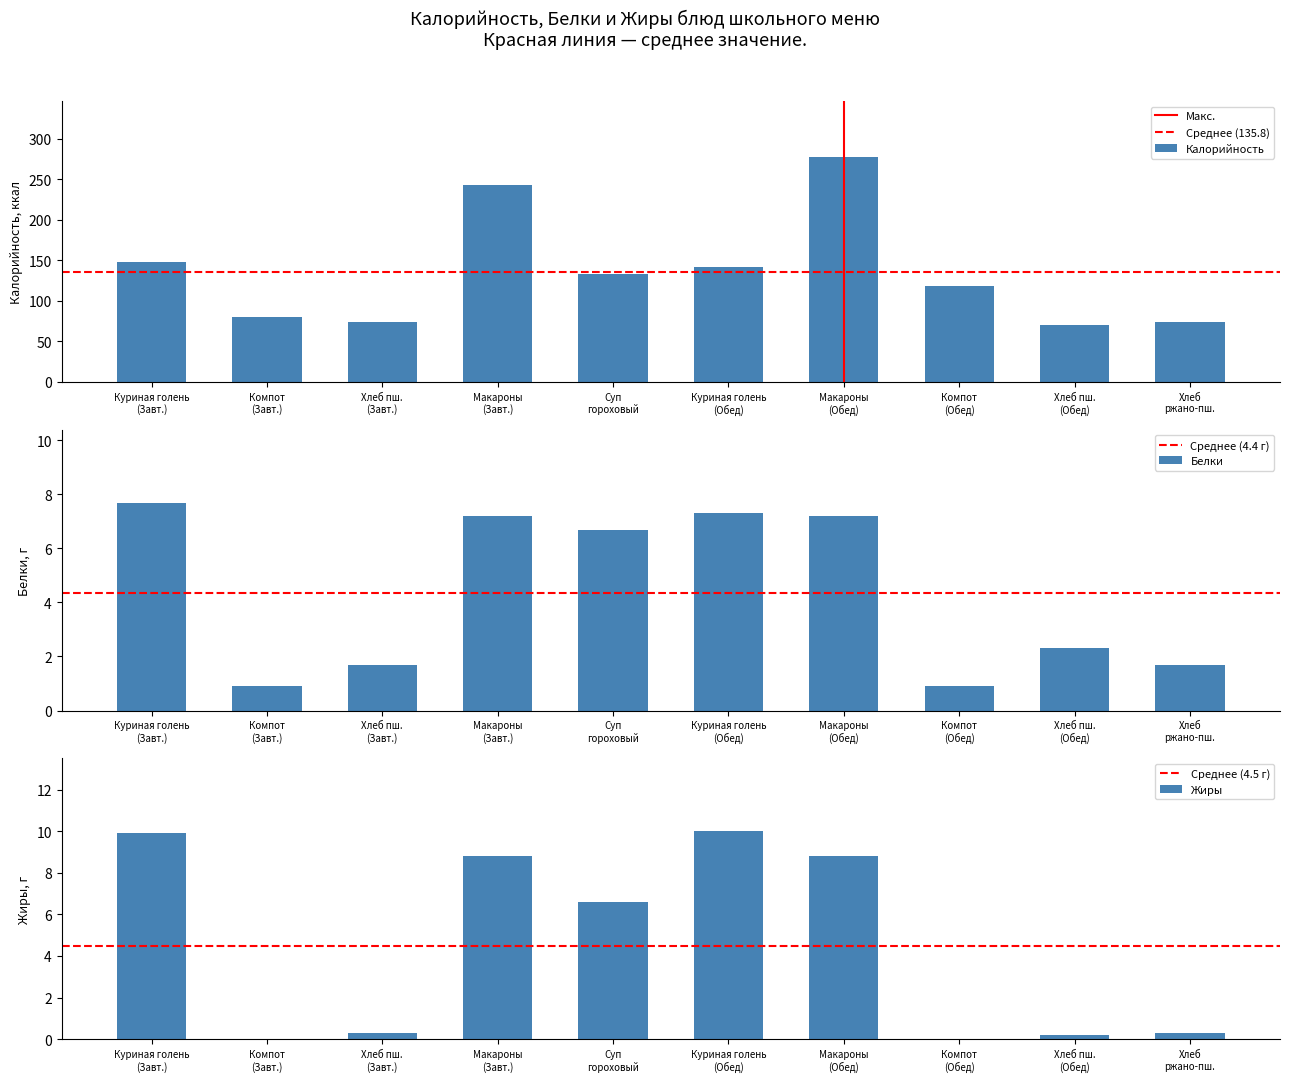

How many distinct data groups are displayed?

3